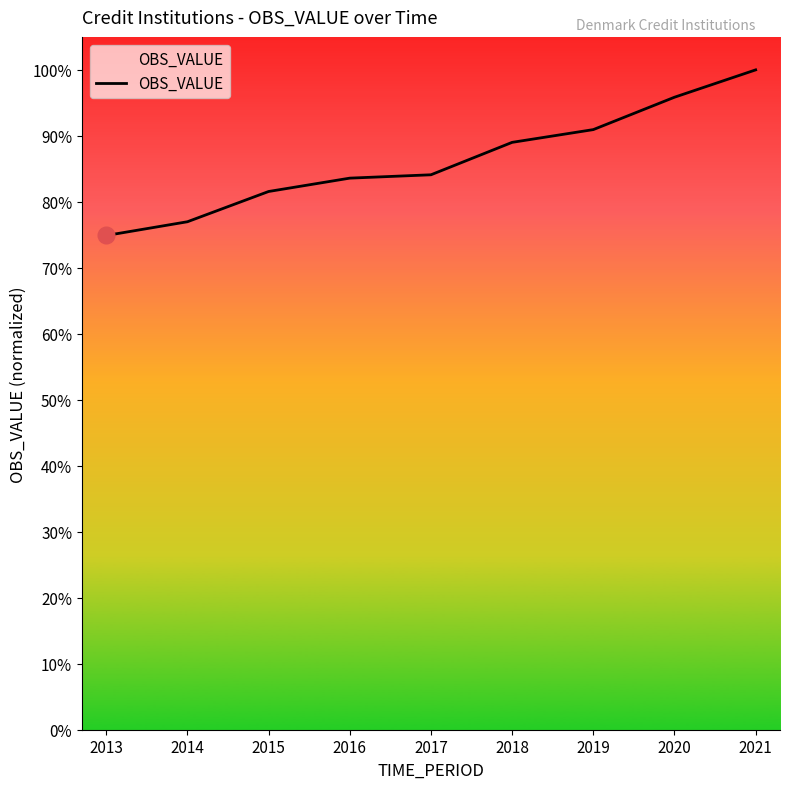

Does the chart display data point markers on the line(s)?

No